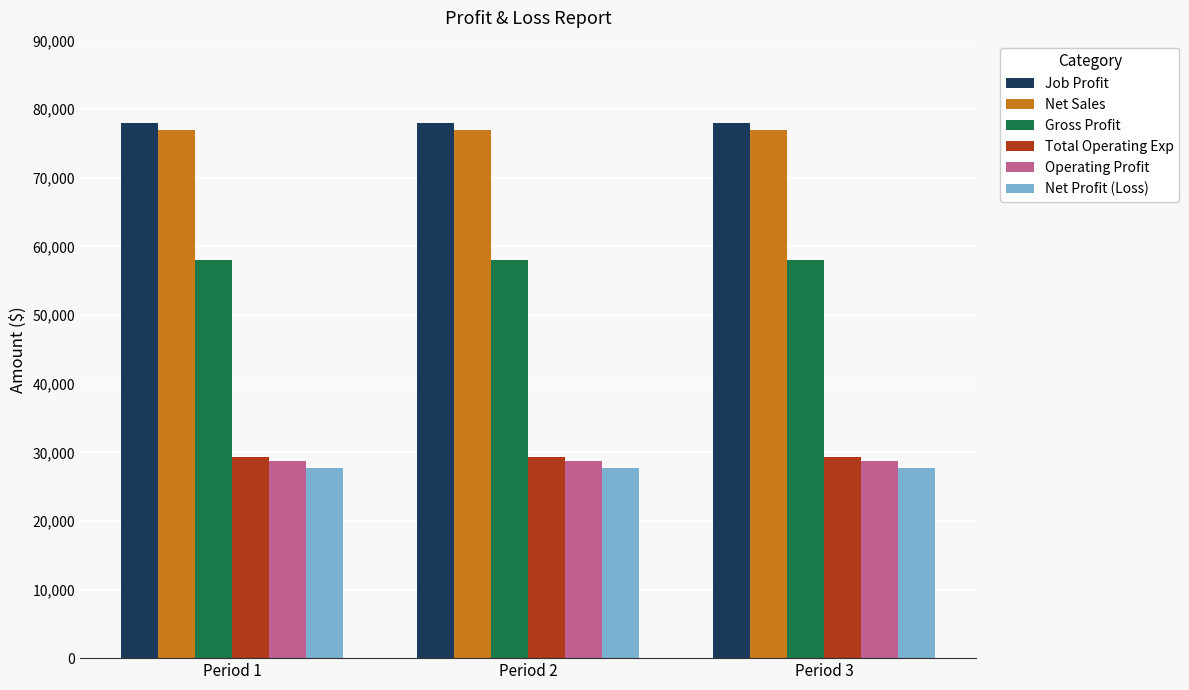

What is the difference between the highest and lowest values at Period 3?

50250